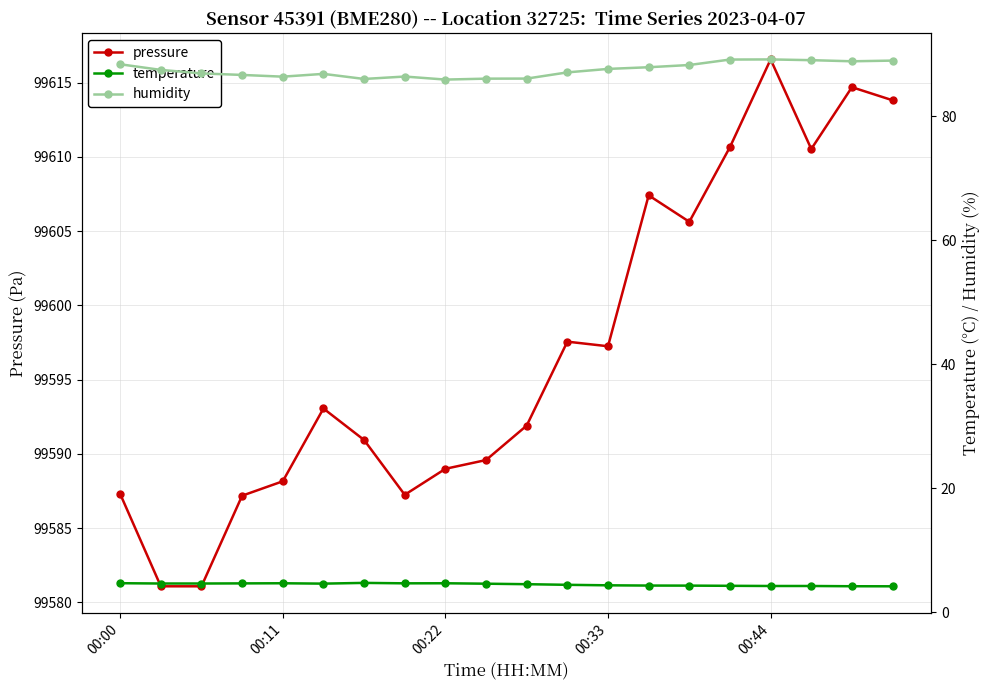

In humidity, how many points are higher than both neighbors (excluding endpoints)?

3